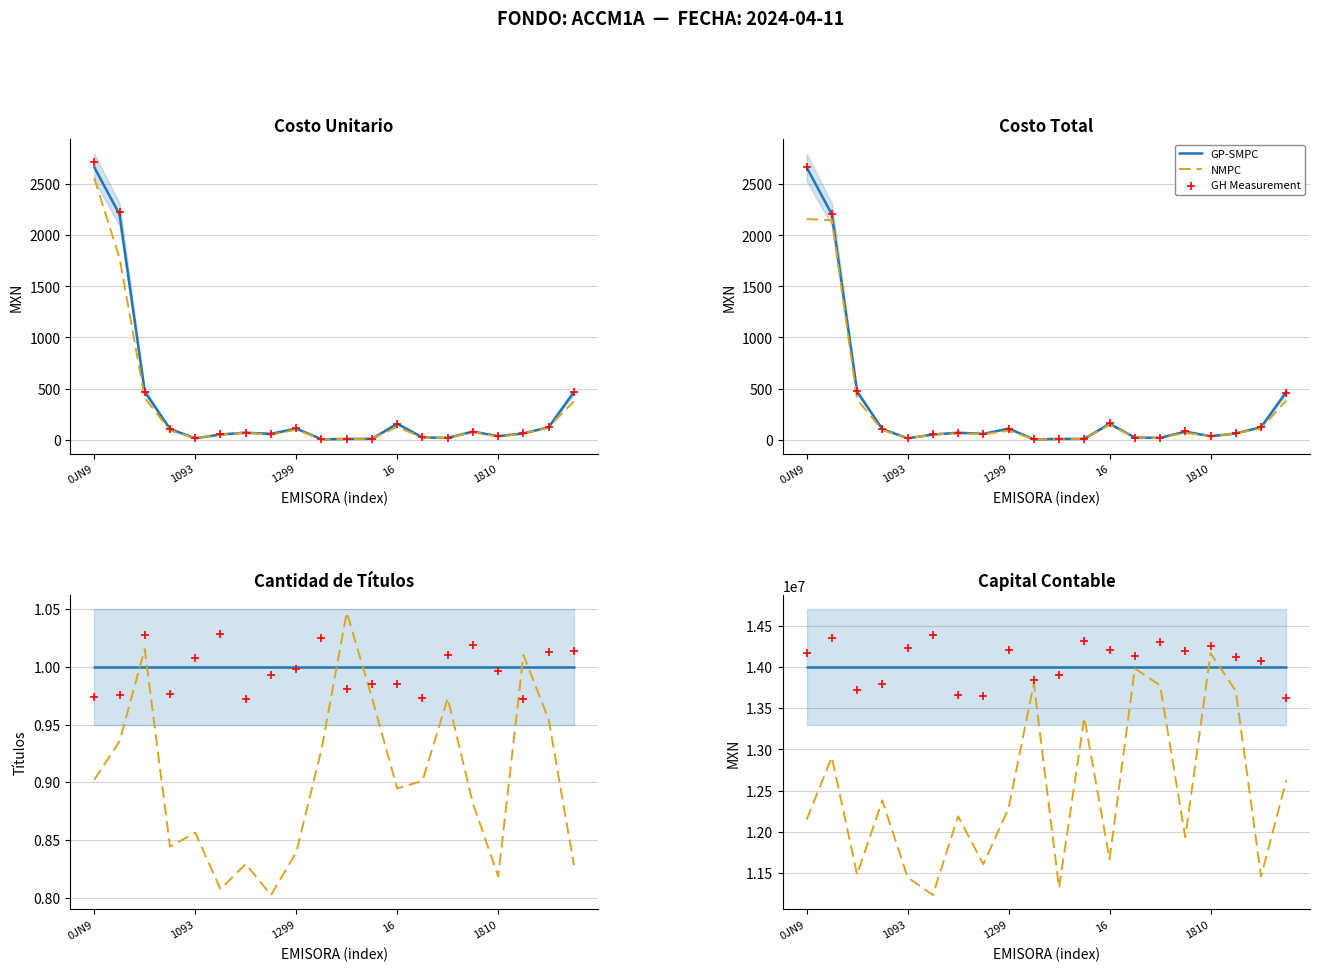

What are all the series names shown in the legend?

GP-SMPC, NMPC, GH Measurement